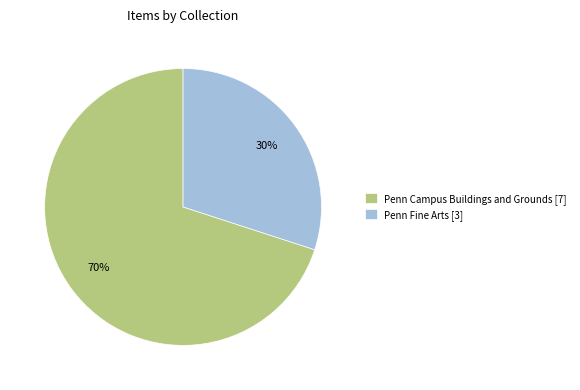

How many slices are in this pie chart?

2